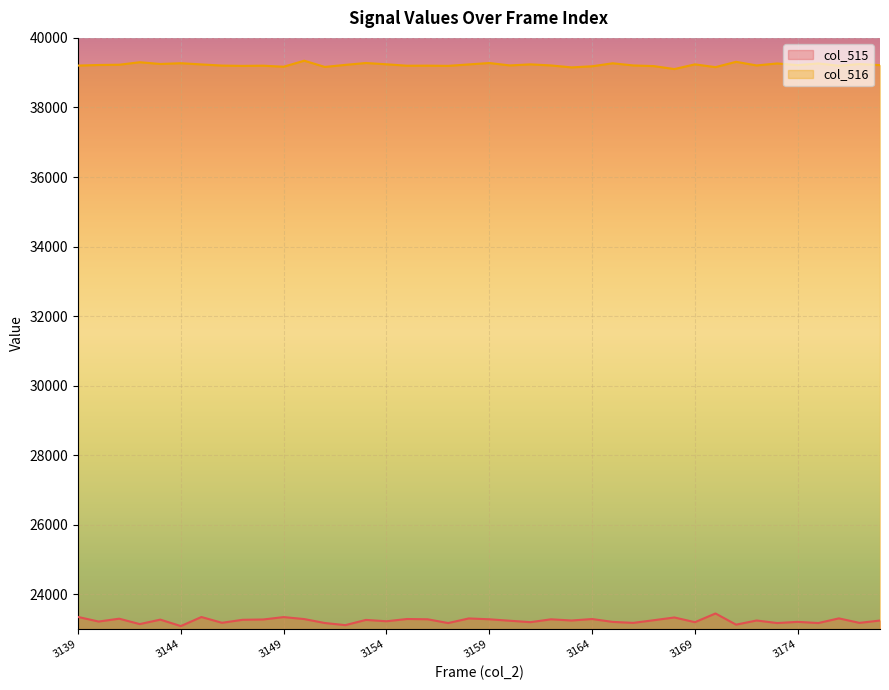

What is the sum of the col_516 values at 3175 and 3178?

78482